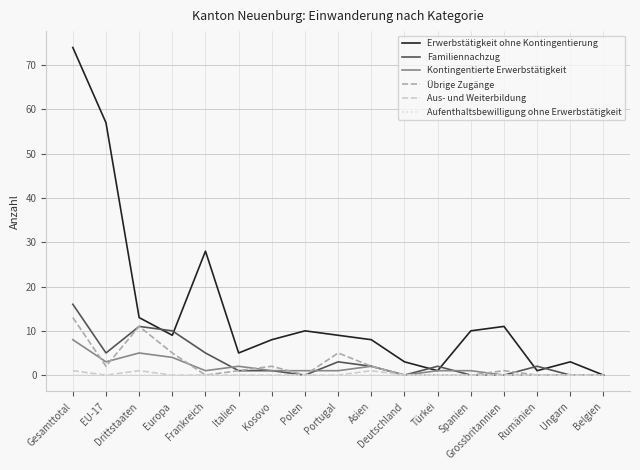

What is the greatest value displayed?

74